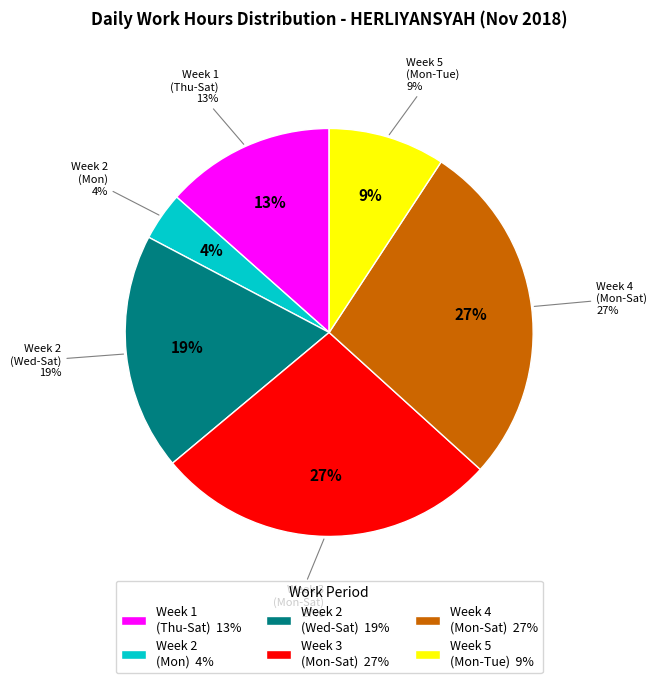

Is Wed (21) the majority of the pie?

No